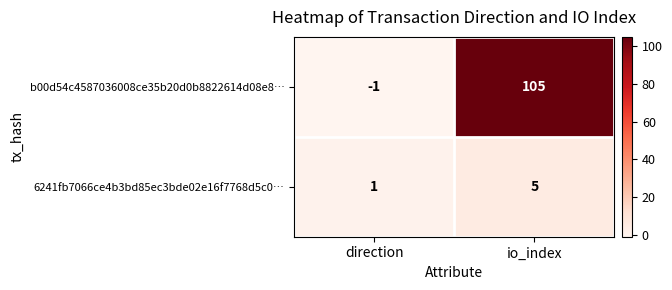

Rank the series by their average value, from lowest to highest.

6241fb7066ce4b3bd85ec3bde02e16f7768d5c0…, b00d54c4587036008ce35b20d0b8822614d08e8…